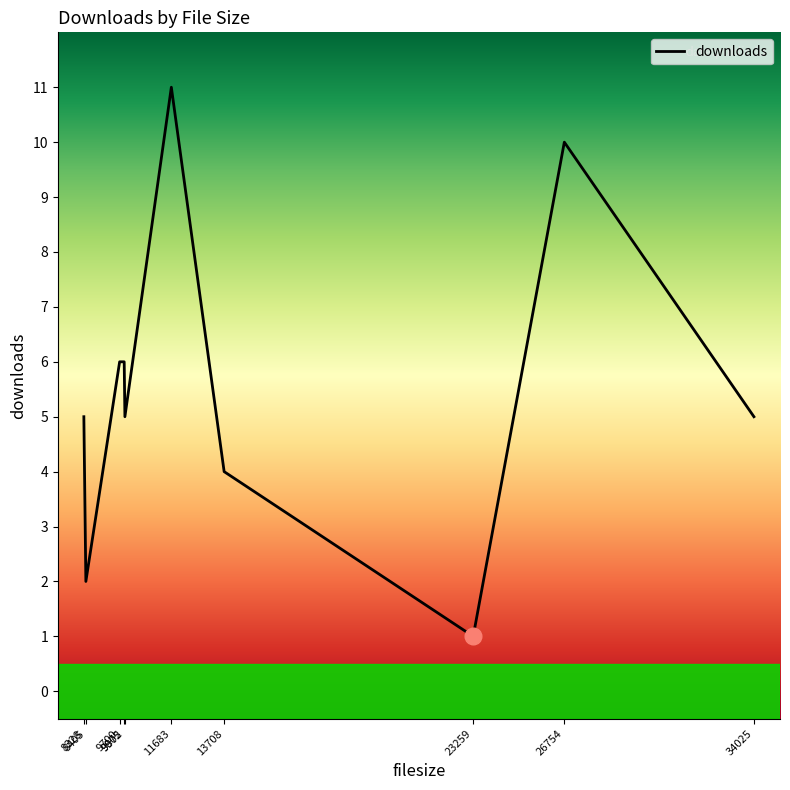

What is the maximum value shown in the chart?

11